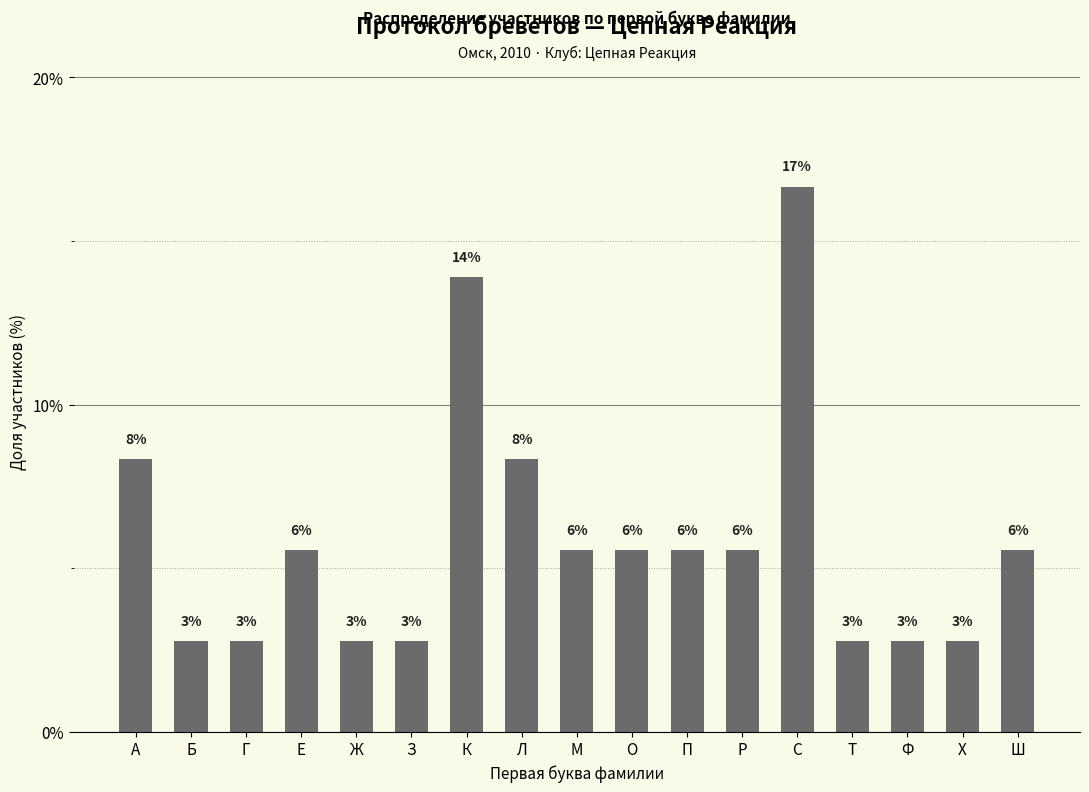

Does the chart contain any negative values?

No